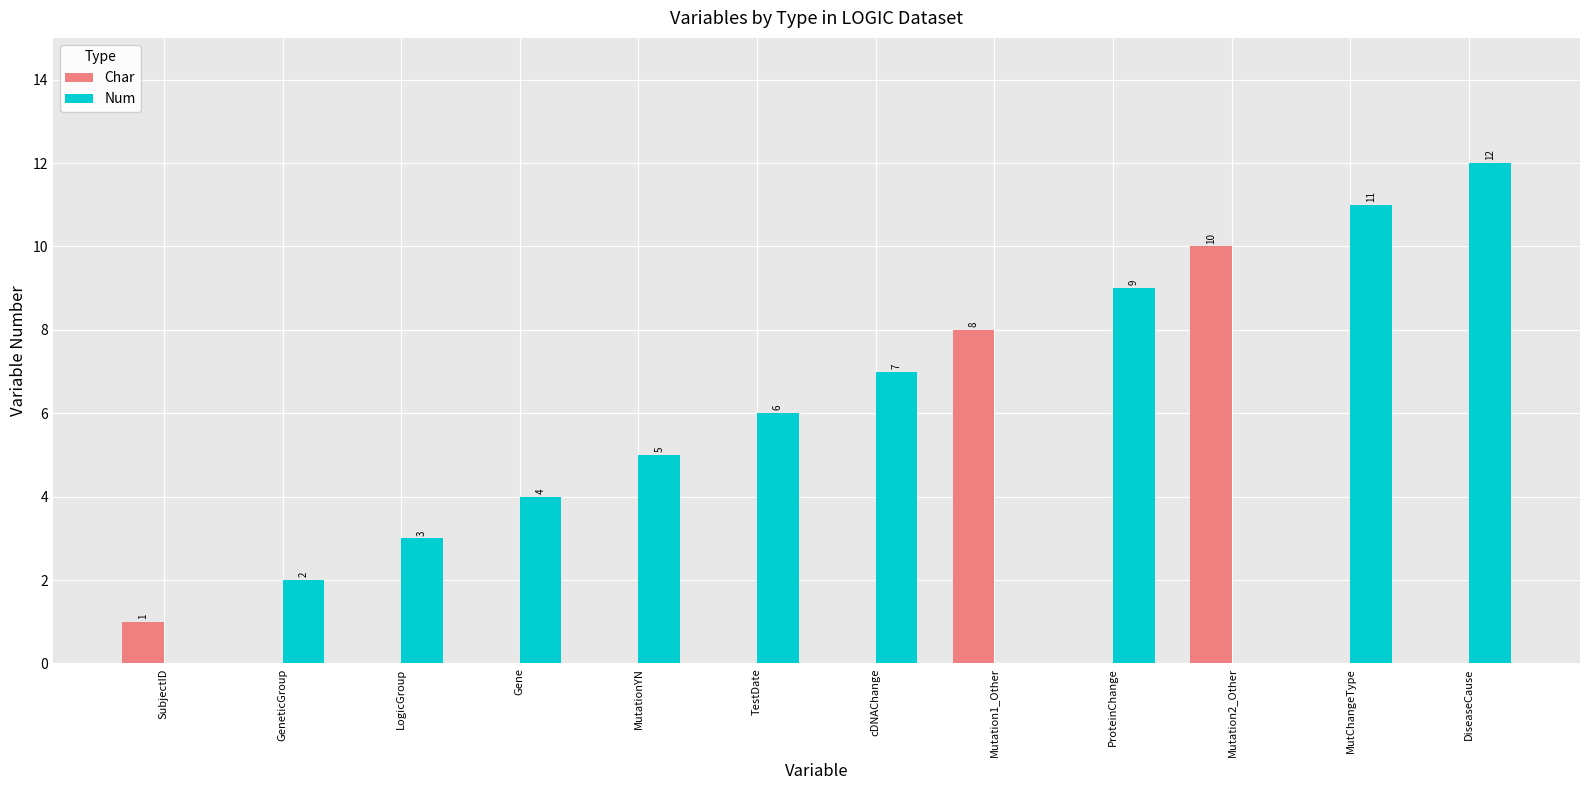

Which series changed the most between SubjectID and TestDate?

Num